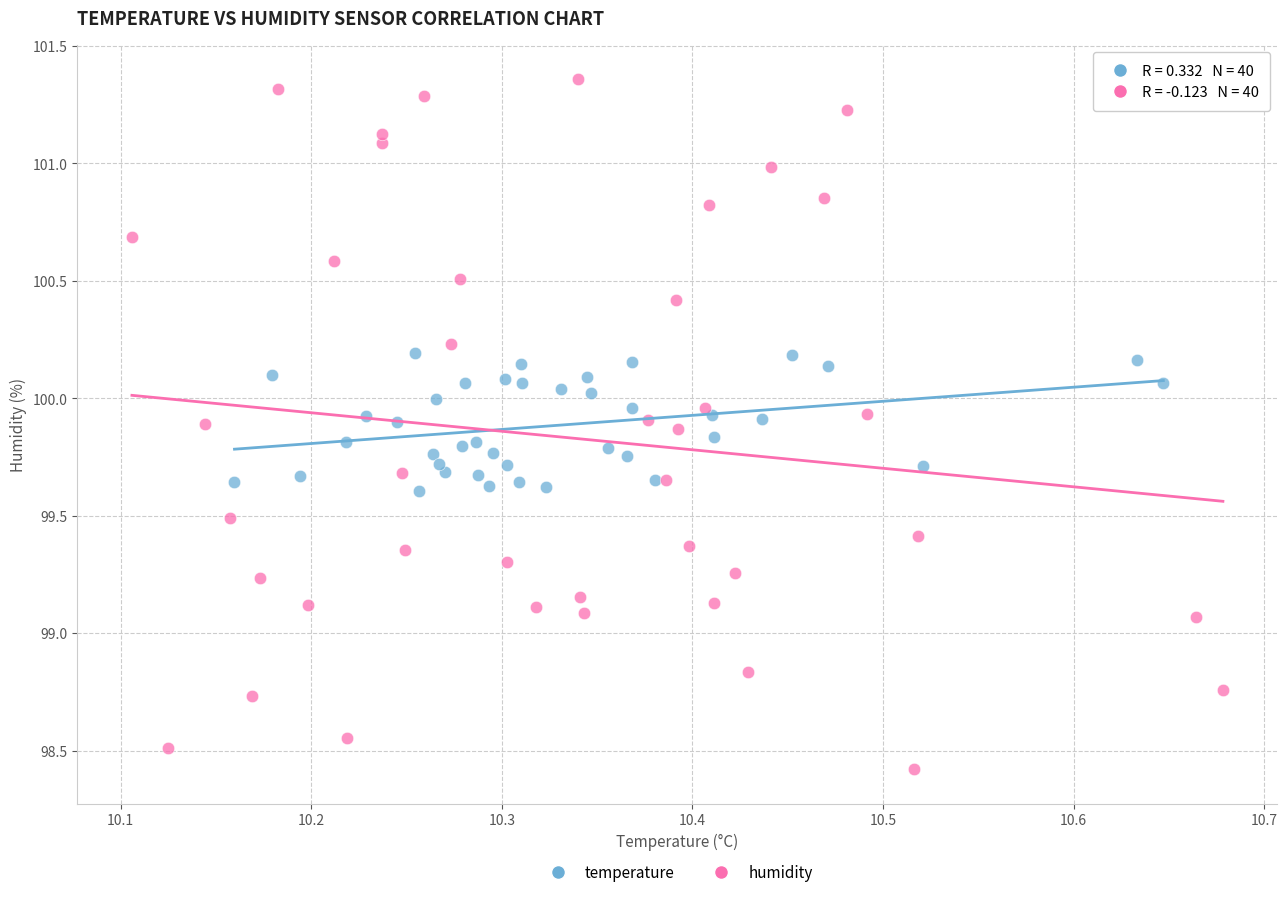

Which series has the widest spread of Y values?

humidity